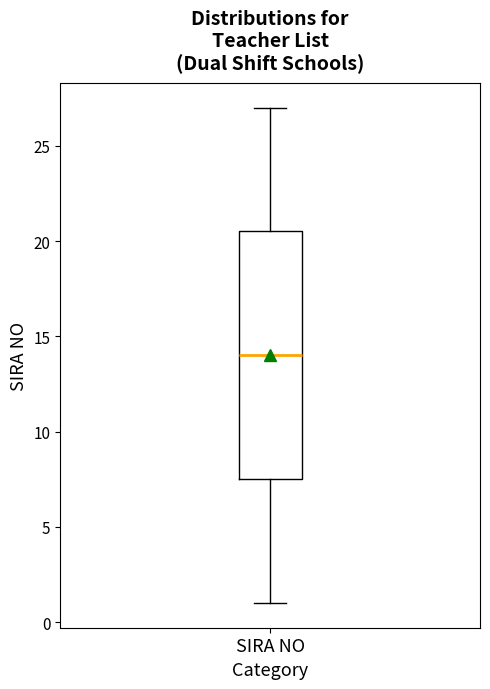

Transcribe this box plot: give where the median line is, the range the box spans, and where the two whiskers end, as read against the y-axis. The values are not printed on the chart, so give them approximately, as read against the axis.

median 14.0, box 7.5 to 20.5, whiskers 1.0 to 27.0